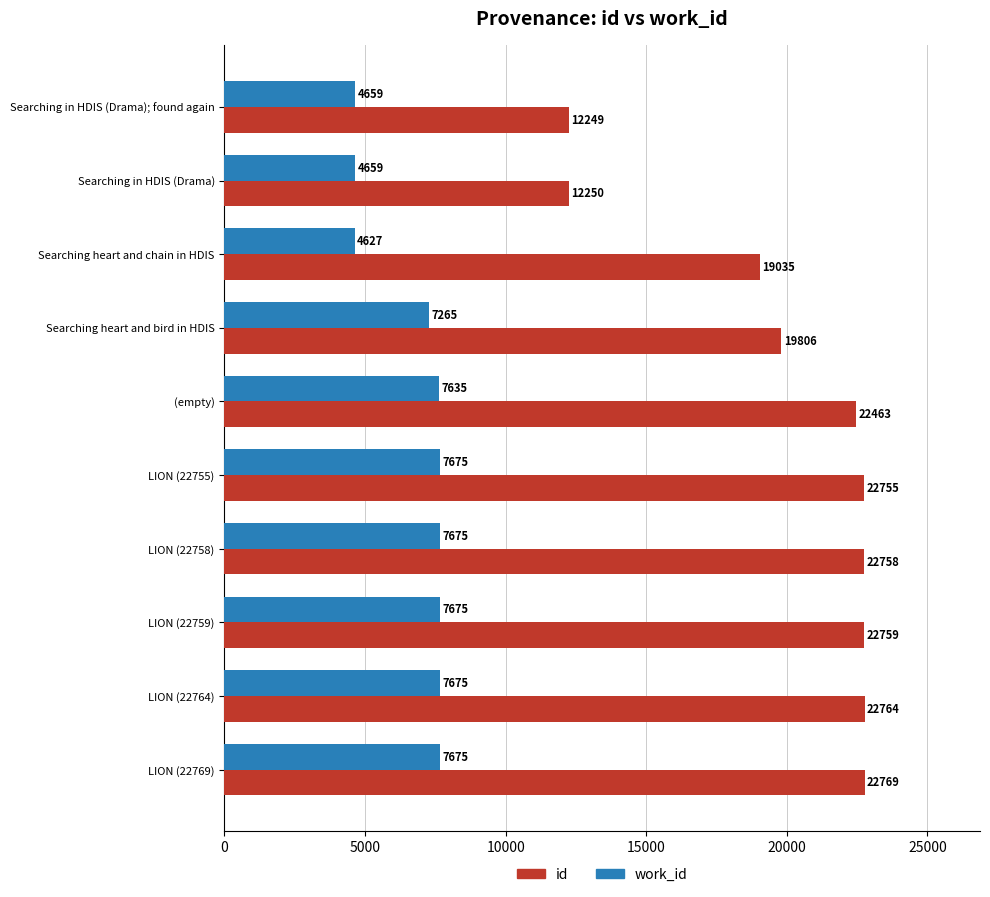

Which category has the highest value in the id series?

LION (22769)